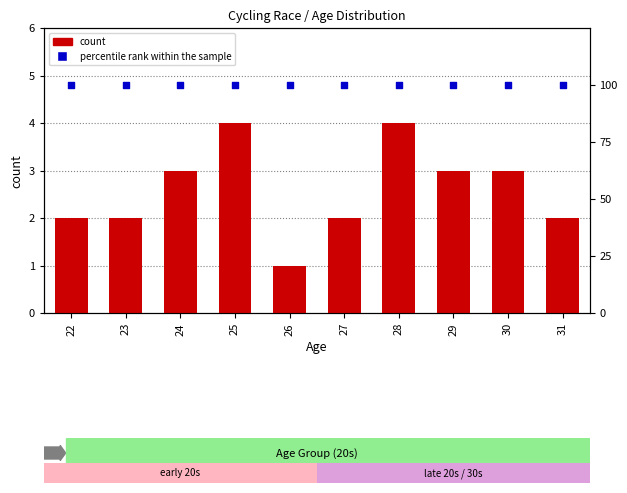

Which series contains the lowest Y value?

count